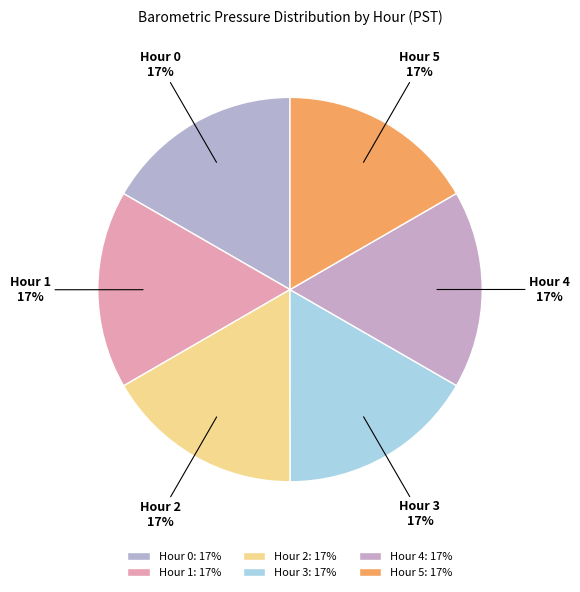

Do Hour 1 and Hour 4 together represent more than half of the pie?

No